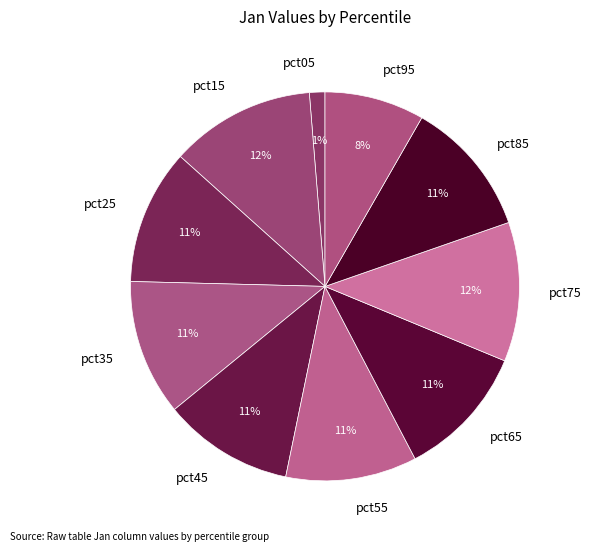

Do pct25 and pct55 together represent more than half of the pie?

No